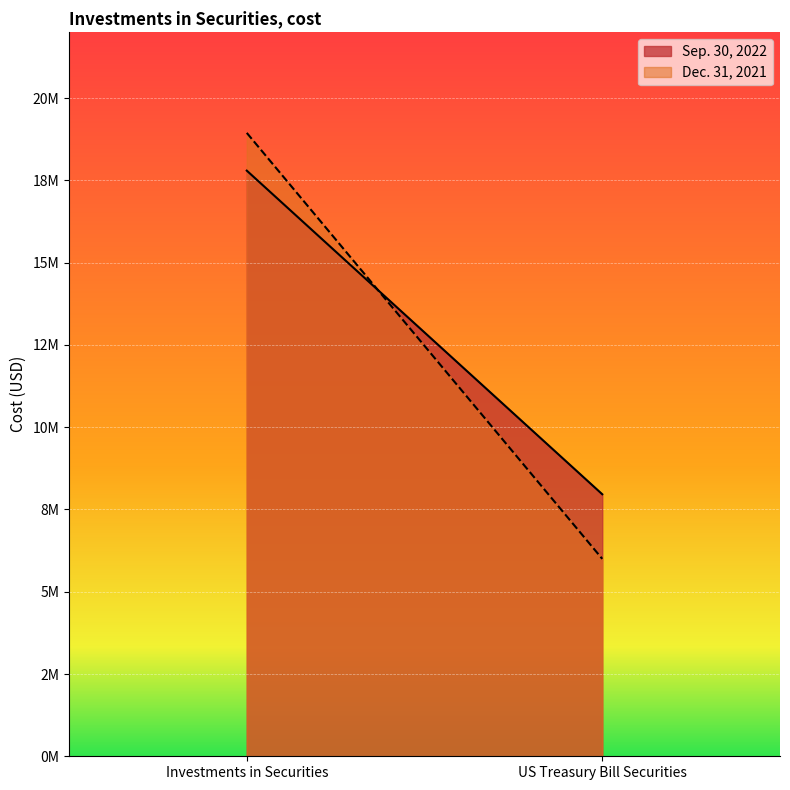

Reading left to right, extract all data points from this chart.

Sep. 30, 2022: 17797168	7962645
Dec. 31, 2021: 18944357	5999386